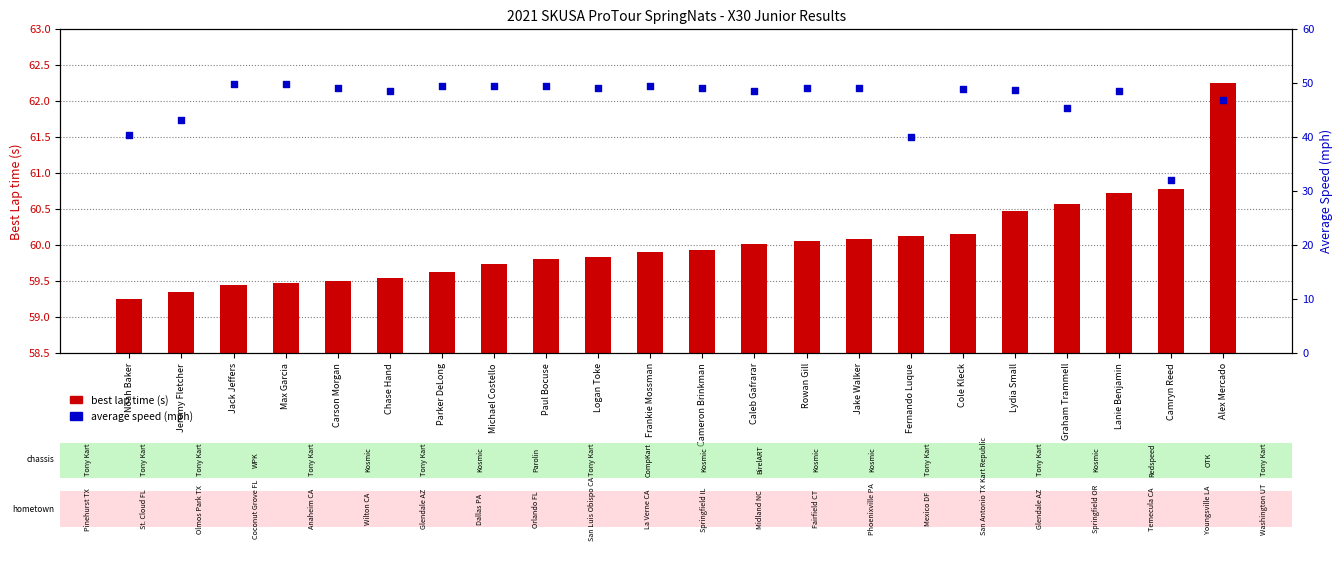

Is the value of average speed (mph) at Camryn Reed greater than the value of best lap time (s) at Cameron Brinkman?

No